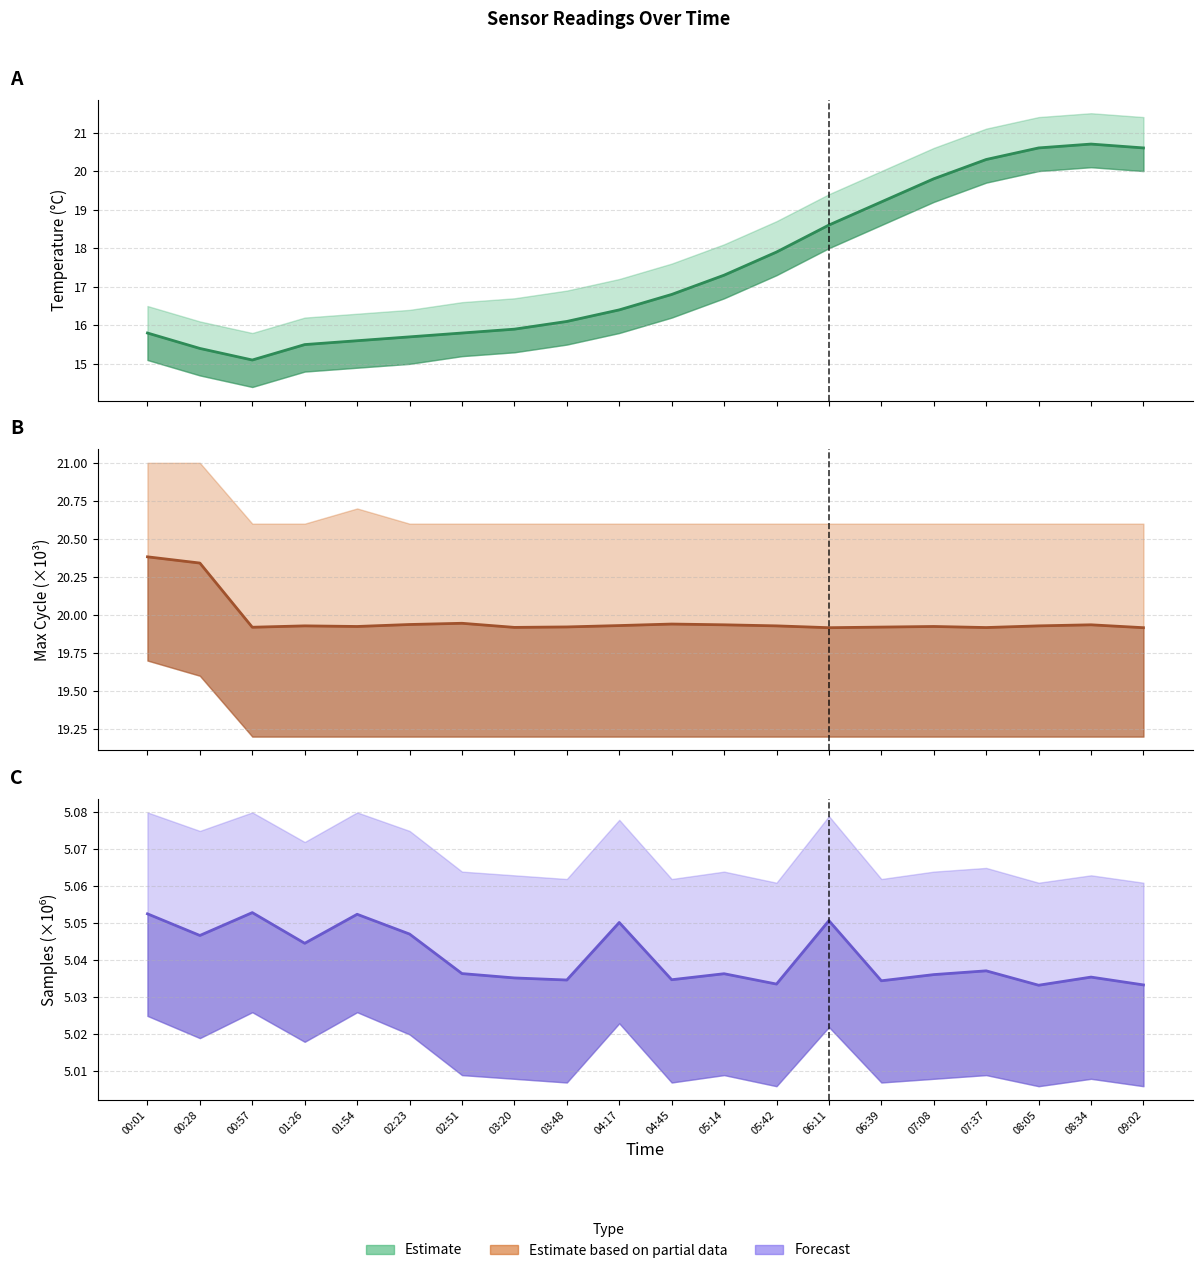

Which series has the largest range (max minus min)?

Temp